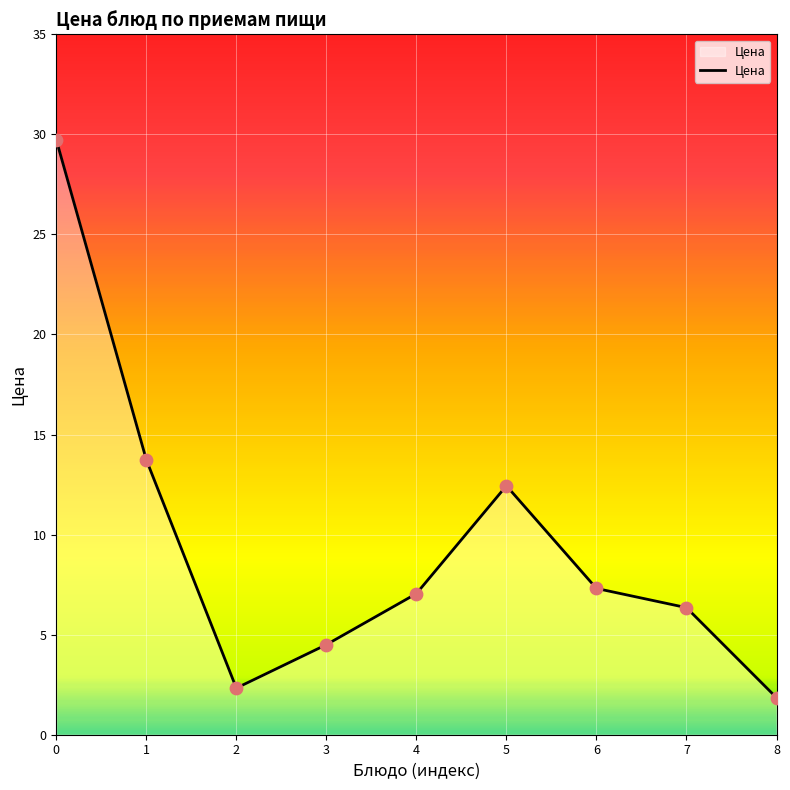

Approximately how many times larger is the value at 6 compared to 4?

1.0